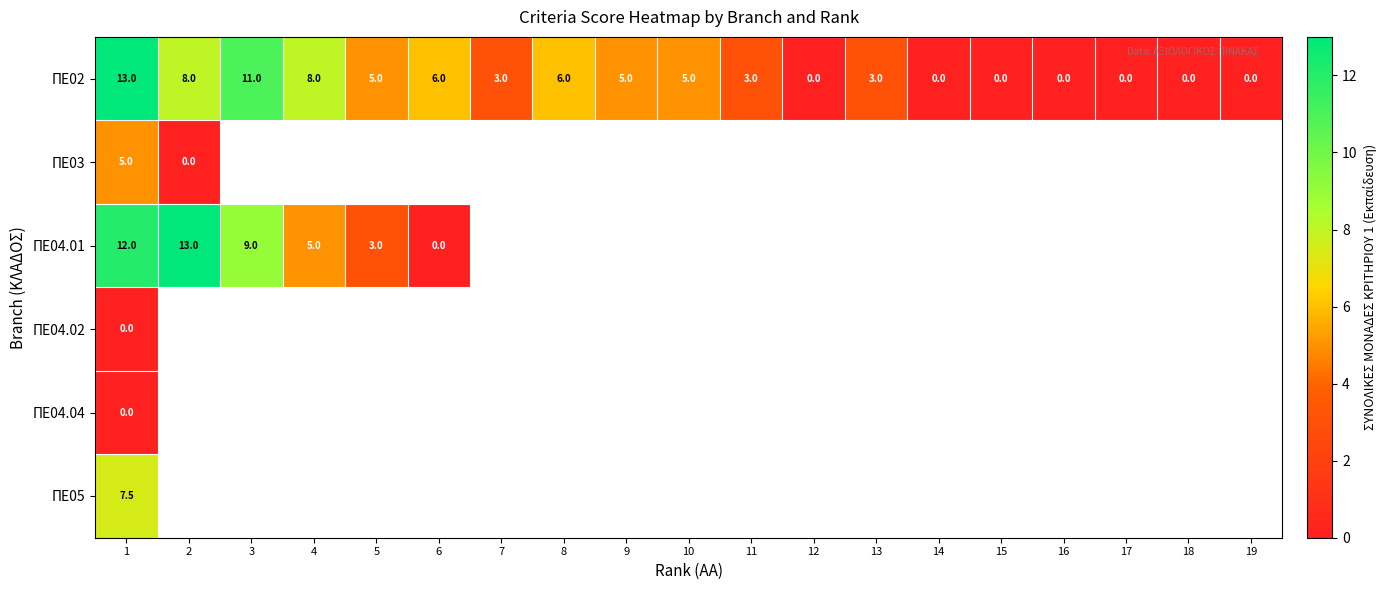

The value of ΠΕ02 at 11 is 5.2. True or false?

False